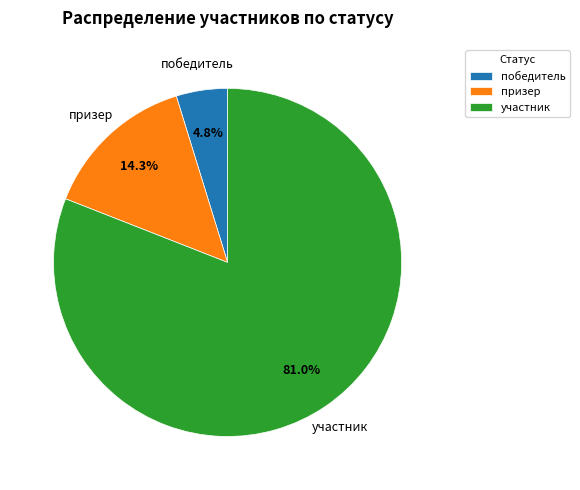

To the nearest percent, what is the difference between the largest and smallest slice percentages?

76%